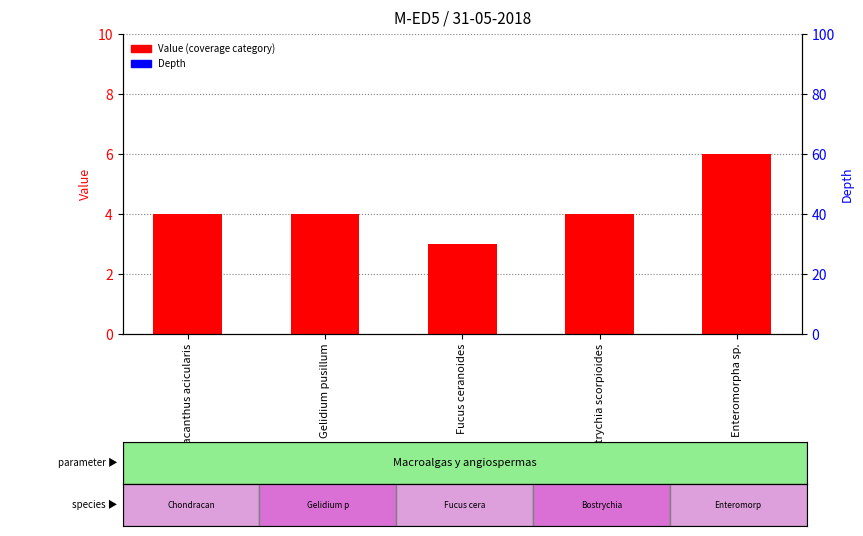

Rank the series by their maximum value, from lowest to highest.

Depth, Value